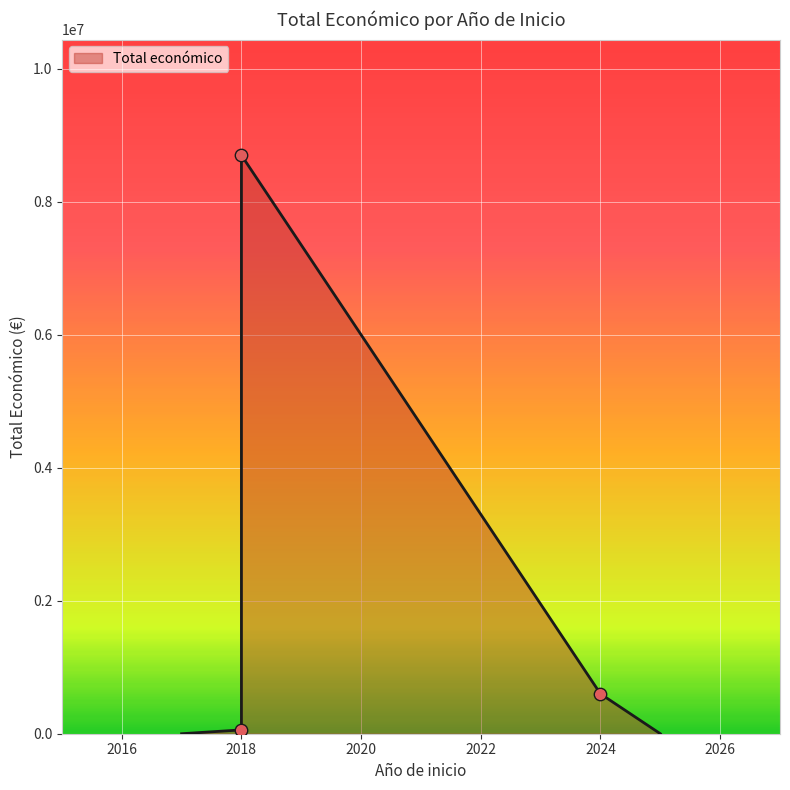

What is the change in value from 2018 (LEGUMHARI) to 2024 (POMODORO)?

+542040